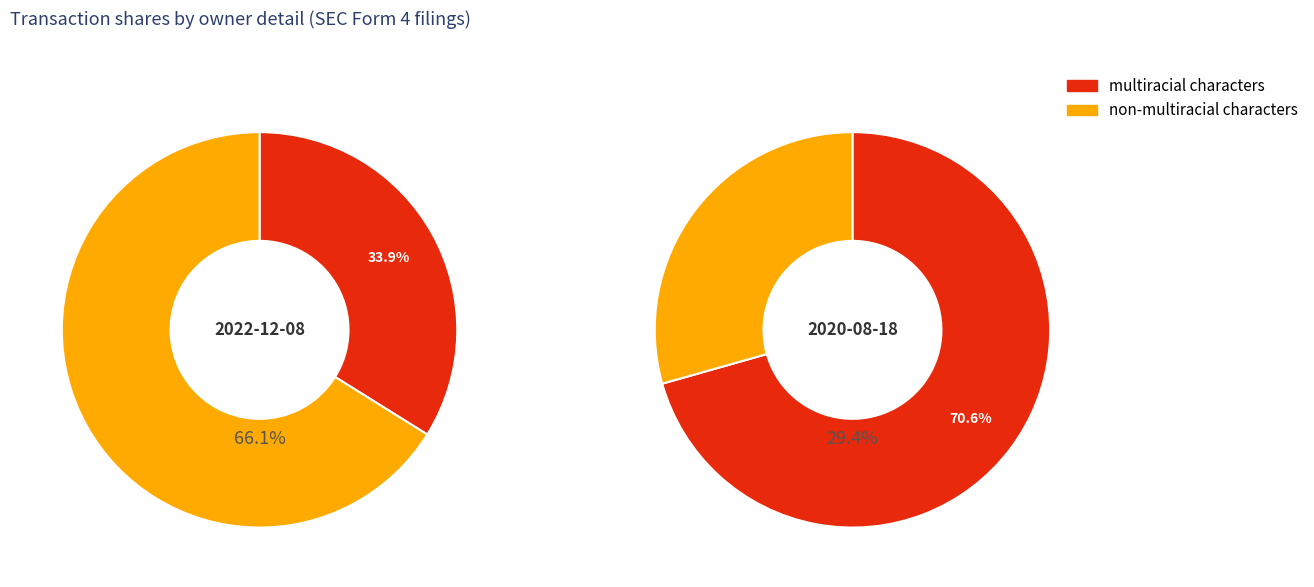

Is there any slice that represents more than half of the pie?

Yes